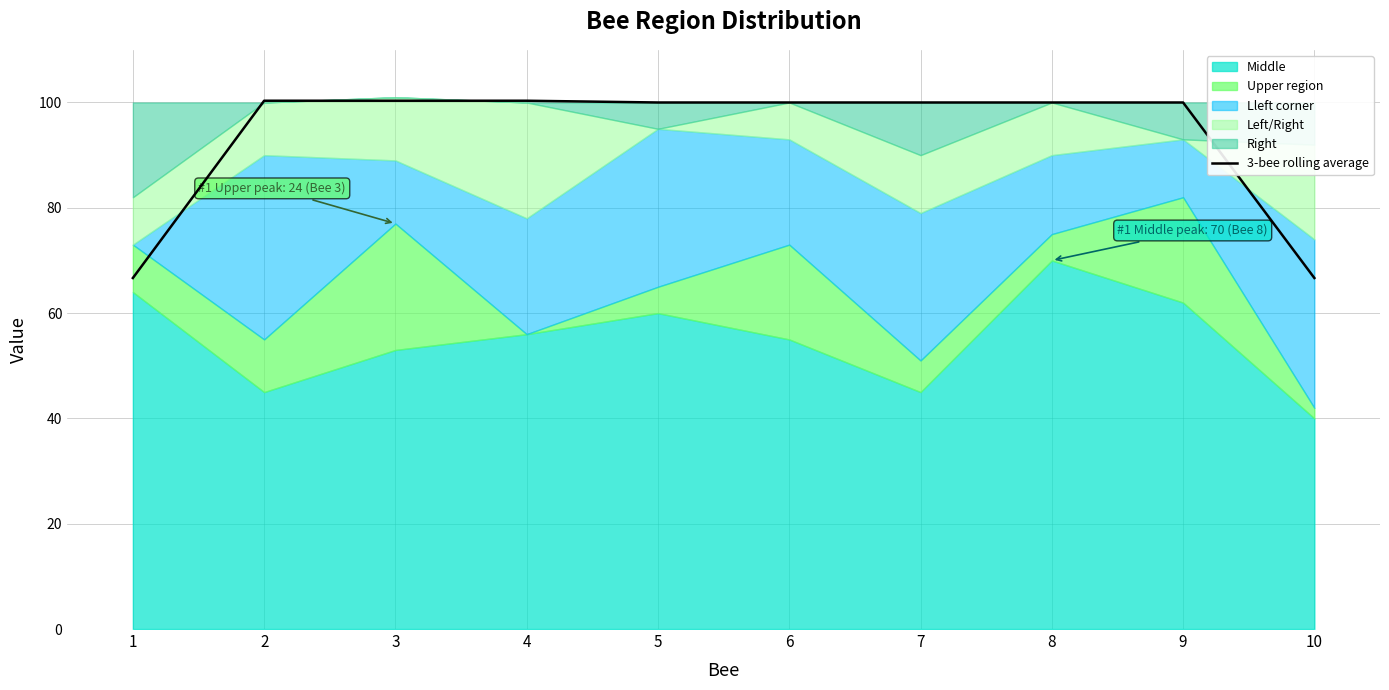

The chart shows a value of 49.4 at 7. True or false?

False